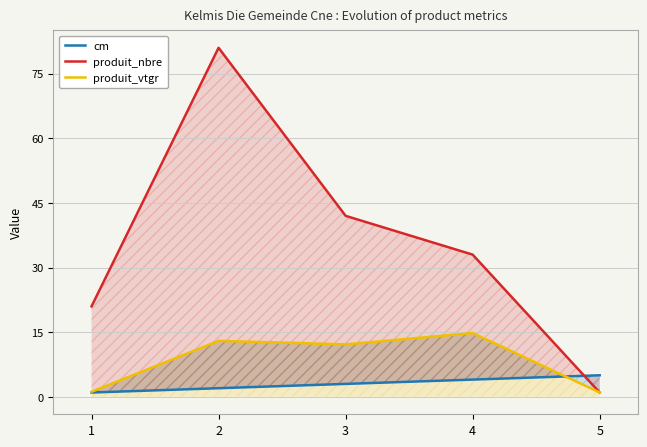

The value of produit_nbre at 4 is 58.3. True or false?

False